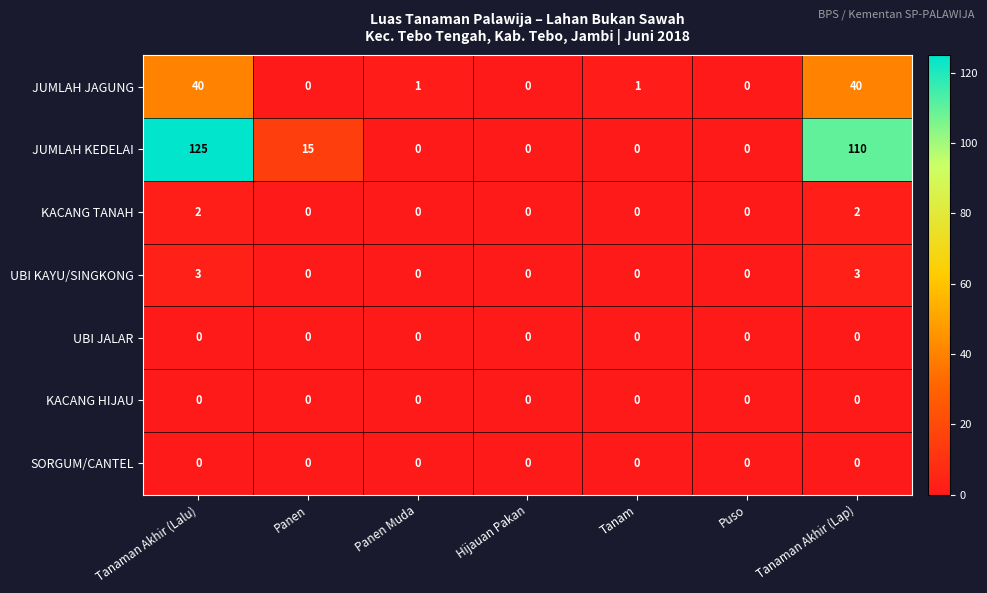

What is the difference between the maximum and second lowest values in the UBI KAYU/SINGKONG series?

3